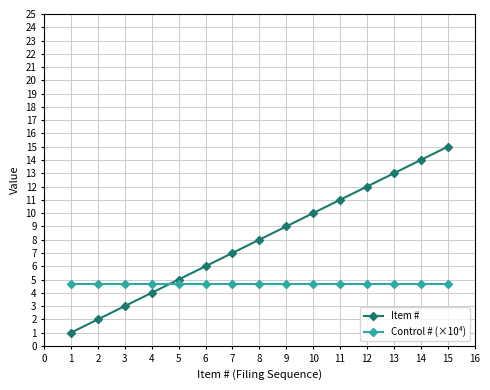

The value of Control # (×10⁴) at 2 is 4.7. True or false?

True